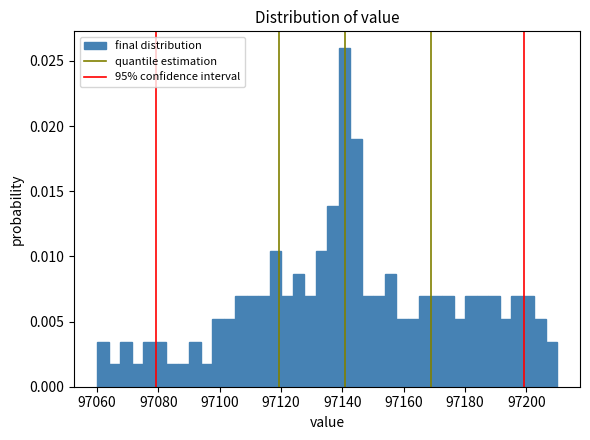

Read against the x-axis, roughly where is the centre of the tallest bar?

97140